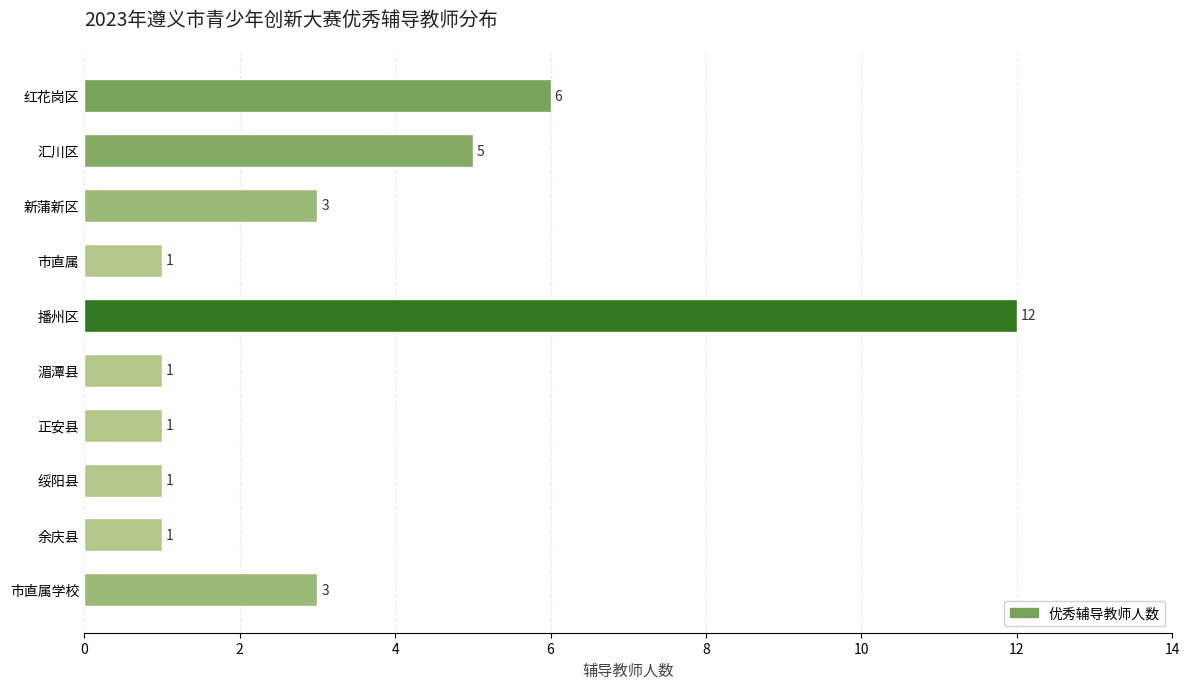

Reading top to bottom, what are all the values shown in this chart?

6	5	3	1	12	1	1	1	1	3